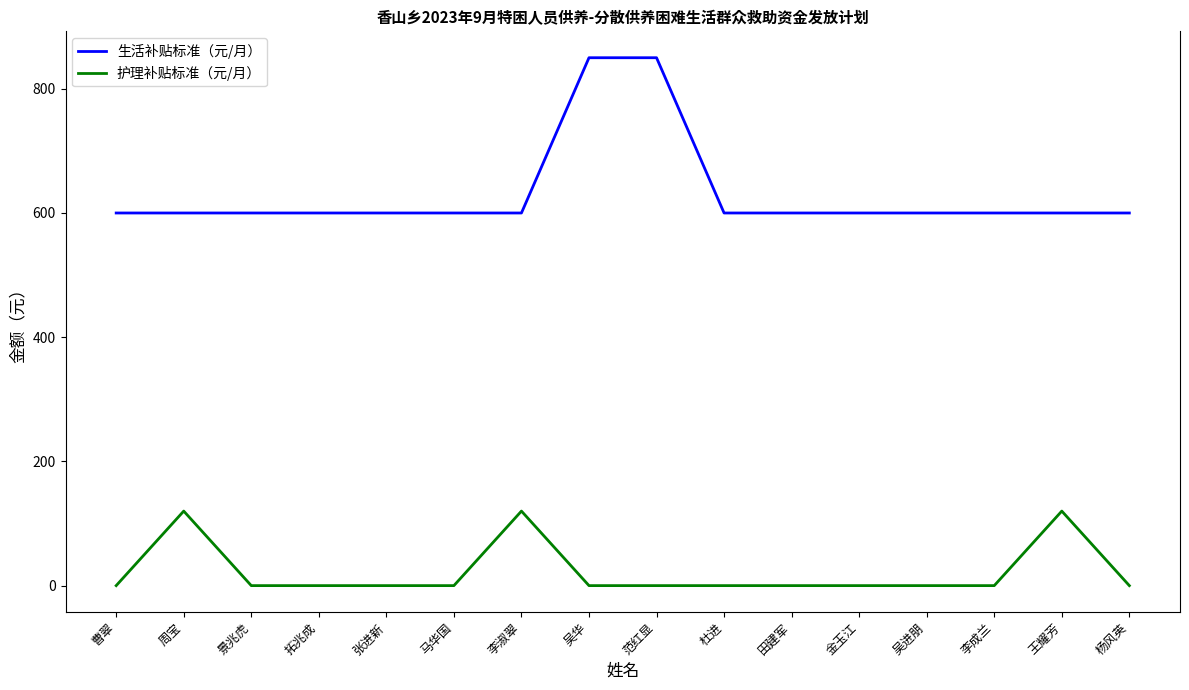

Read the 生活补贴标准（元/月） value at 杨风英.

600